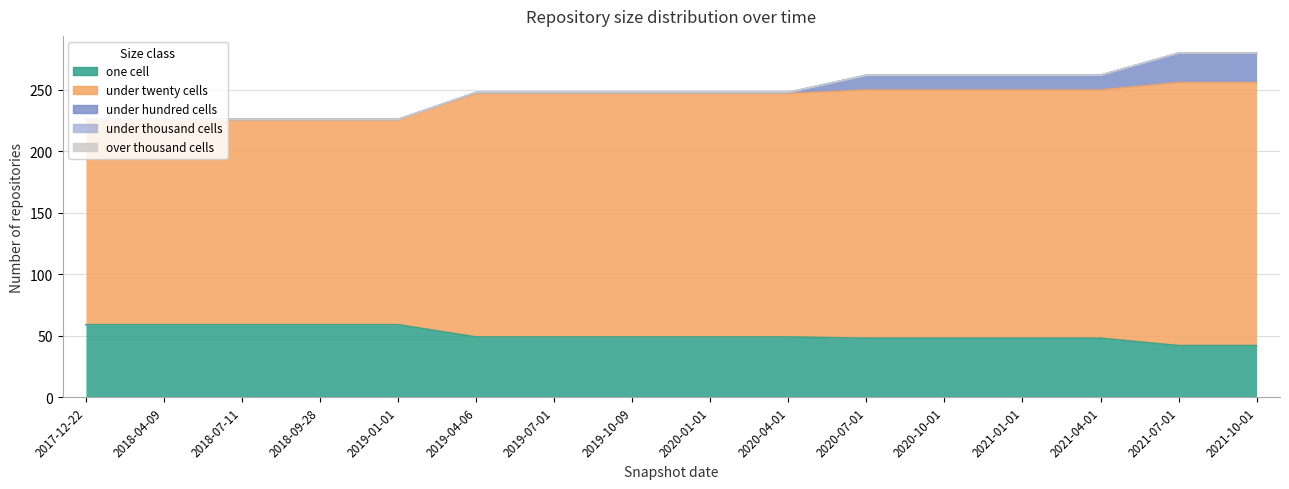

Which series has the largest range (max minus min)?

under_twenty_cells